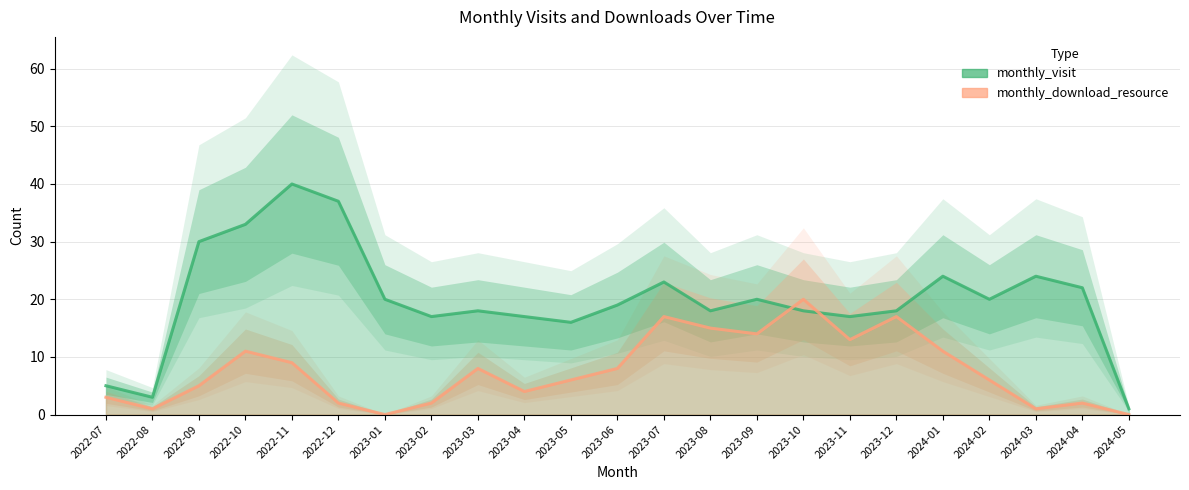

True or false: monthly_download_resource and monthly_visit cross at least once.

True